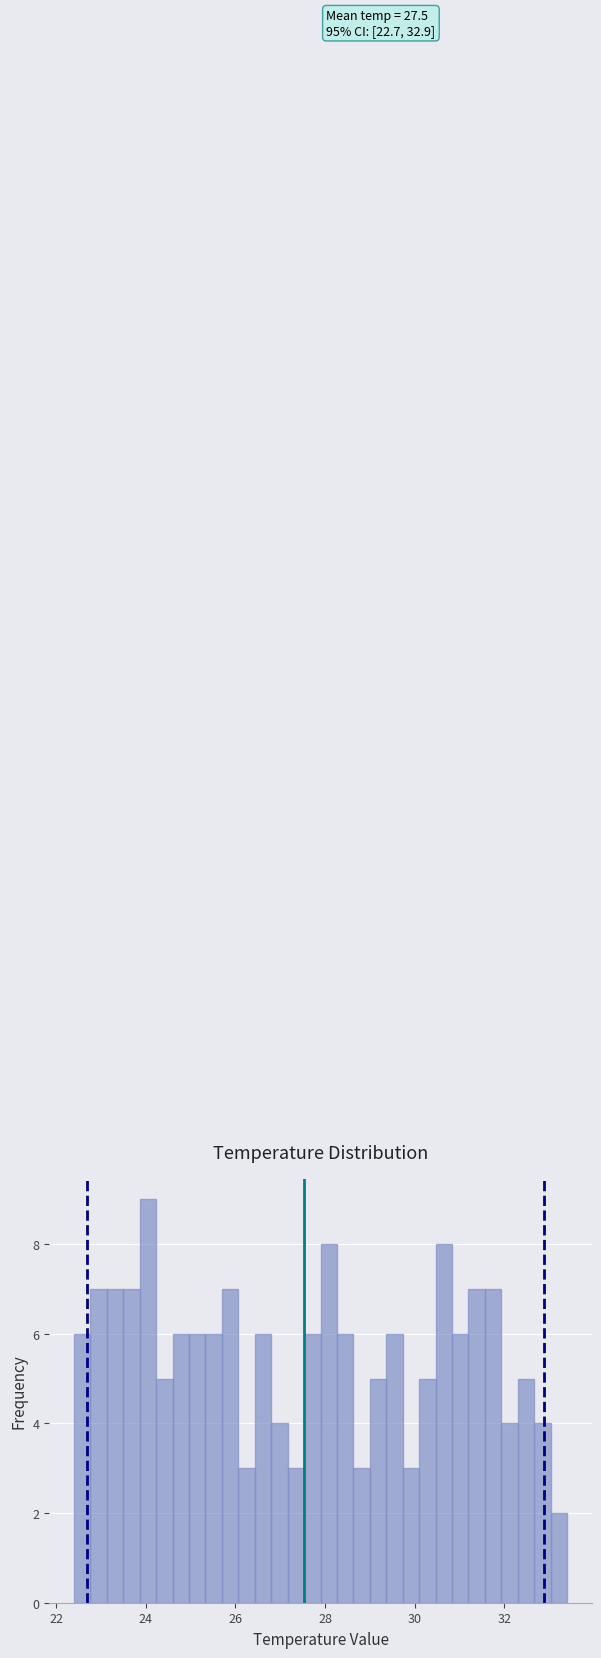

Read against the x-axis, roughly where is the centre of the tallest bar?

24.0